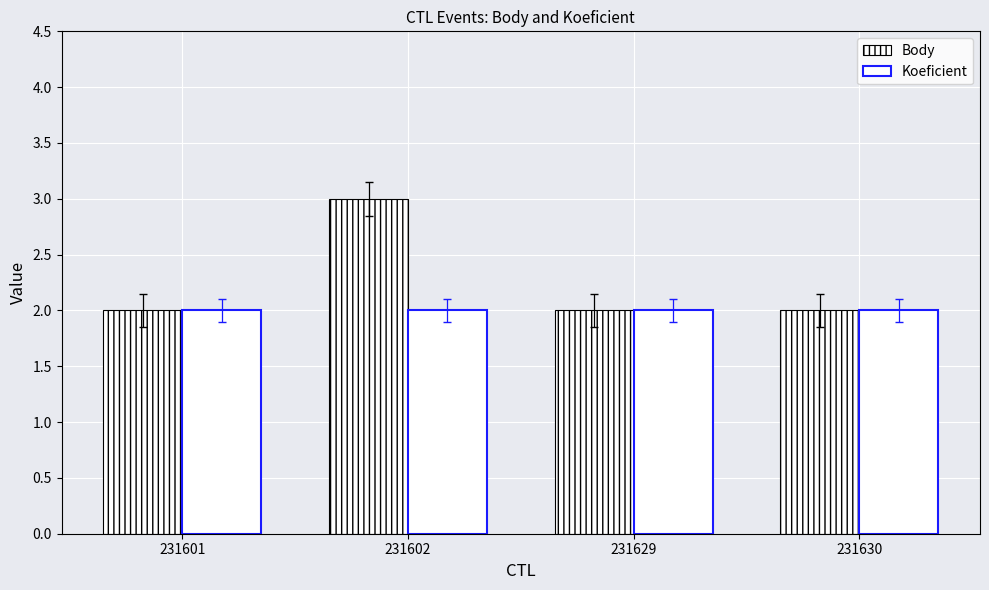

Reading left to right, extract all data points from this chart.

Body: 231601=2	231602=3	231629=2	231630=2
Koeficient: 231601=2	231602=2	231629=2	231630=2